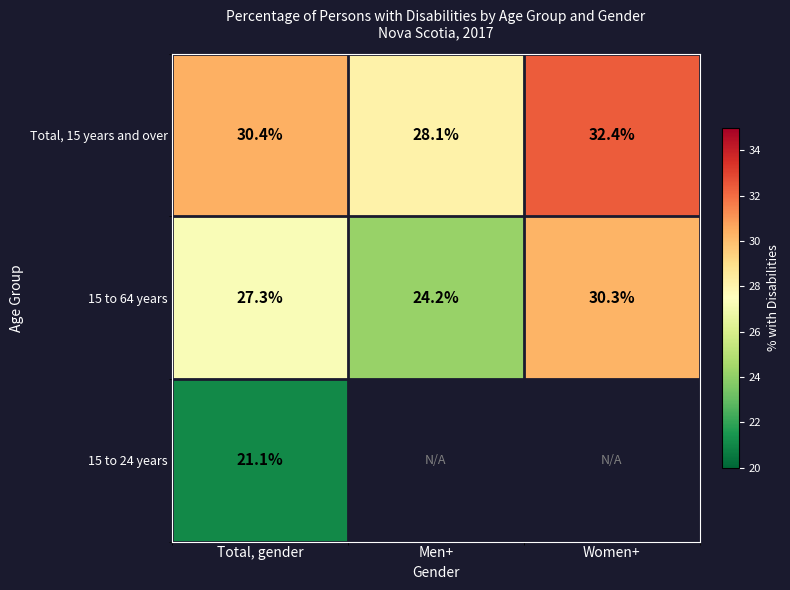

At which category is the sum across all series the highest?

Total, gender